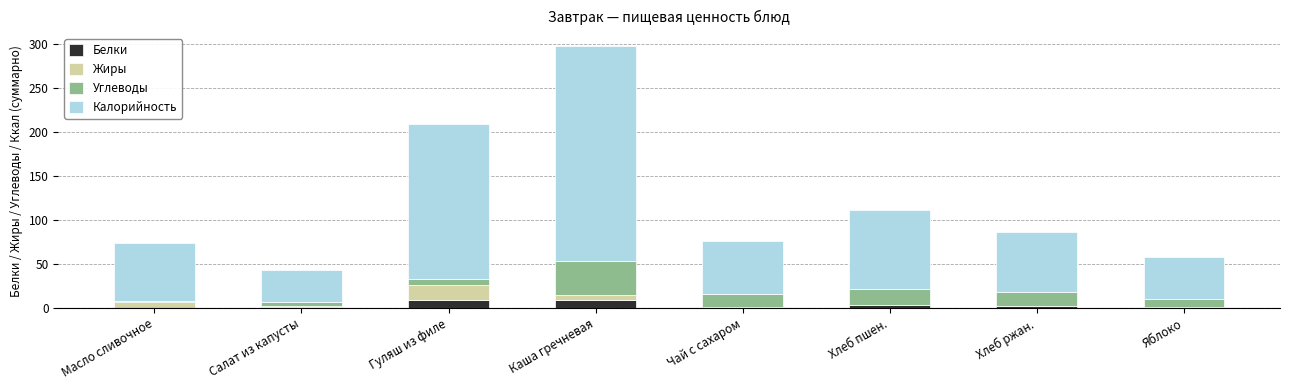

What is the highest value of the Белки series?

9.2